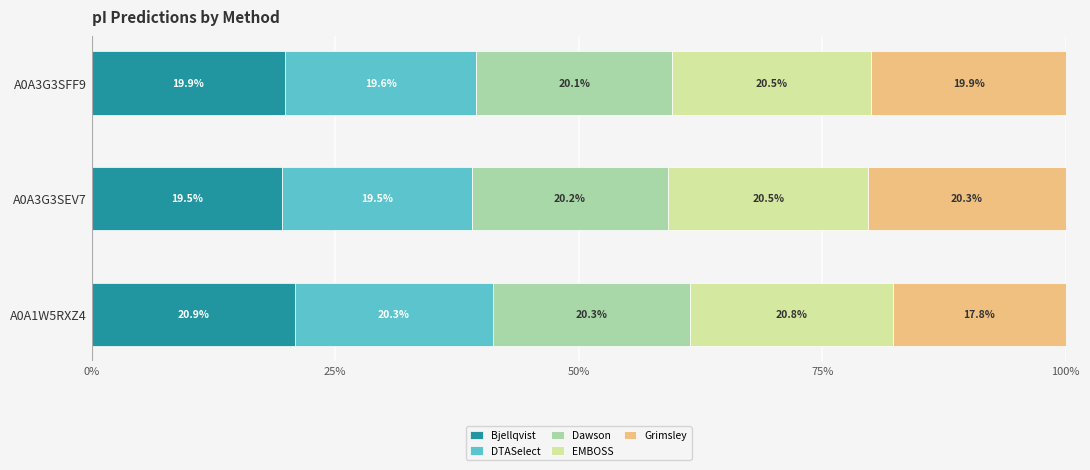

What is the difference between the maximum and minimum values in the Bjellqvist series?

1.4